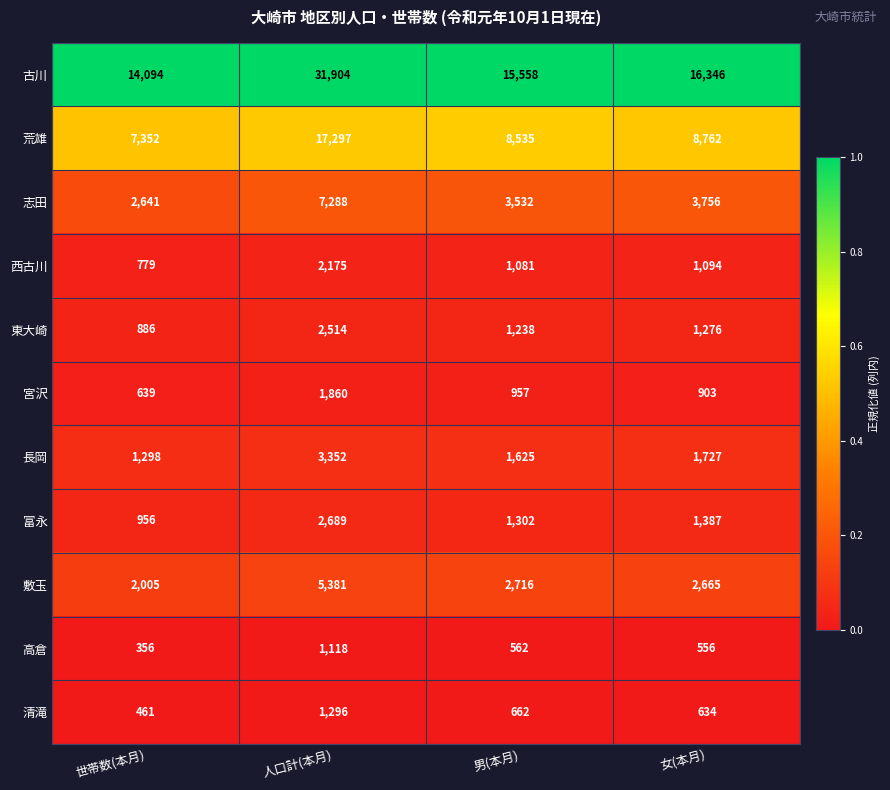

Is the value of 古川 at 女(本月) greater than the value of 西古川 at 世帯数(本月)?

Yes